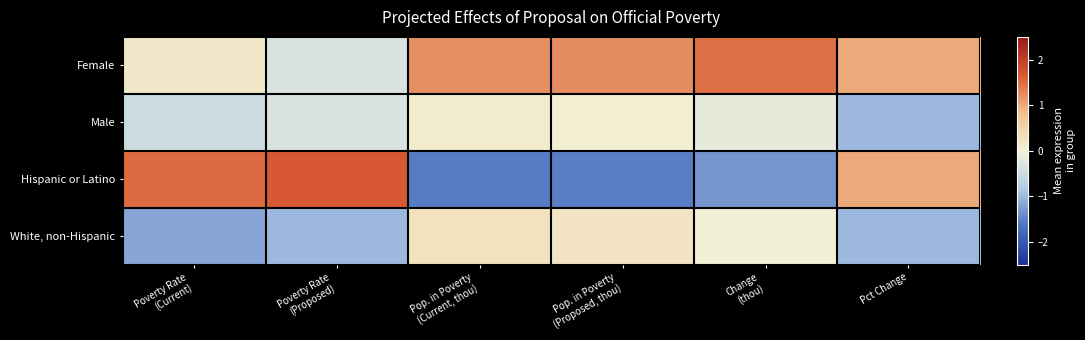

Rank the series by their maximum value, from lowest to highest.

Male, White, non-Hispanic, Female, Hispanic or Latino